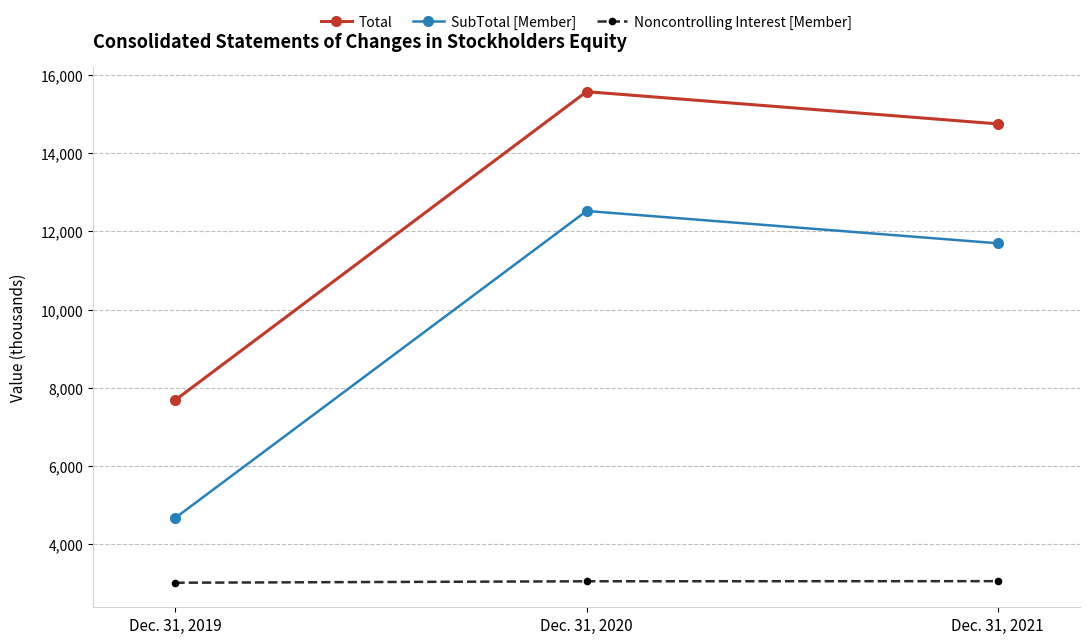

Where does the SubTotal [Member] series first go above 11695?

Dec. 31, 2020